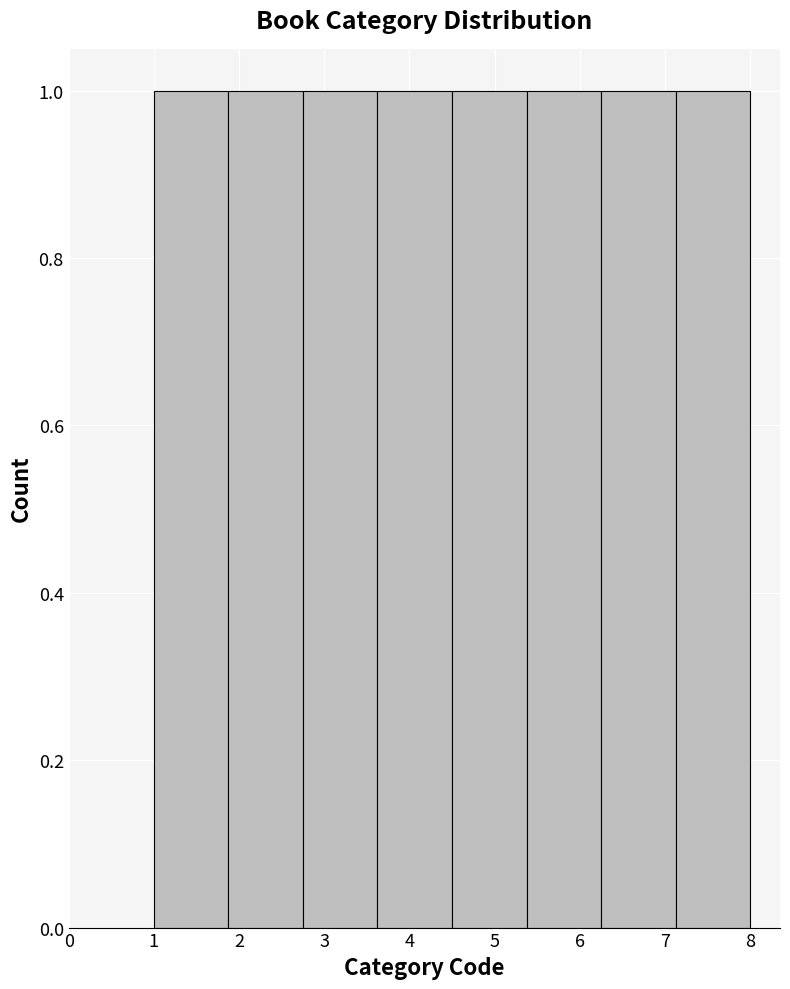

What is the height of the bar covering 5.4 to 6.3 on the x-axis? Neither the bar edges nor the heights are printed on the chart, so give them approximately, as read against the axes.

1